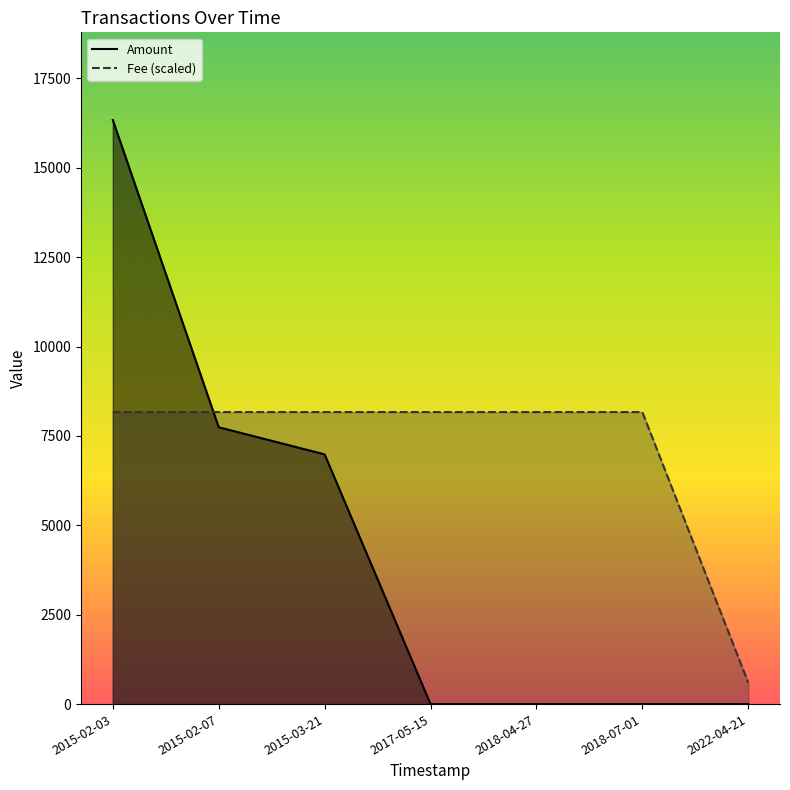

Rank the series by their maximum value, from lowest to highest.

Fee (scaled), Amount